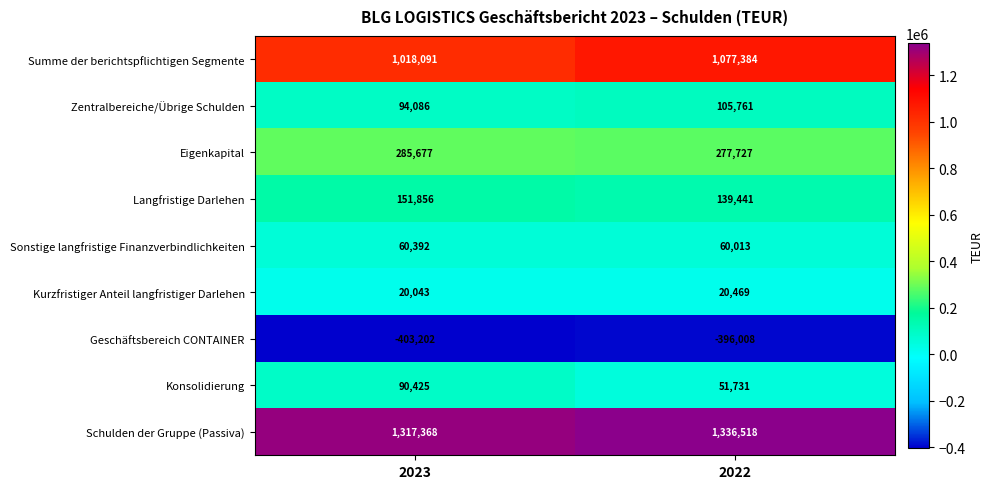

What is the difference between the Sonstige langfristige Finanzverbindlichkeiten values at 2023 and 2022?

379